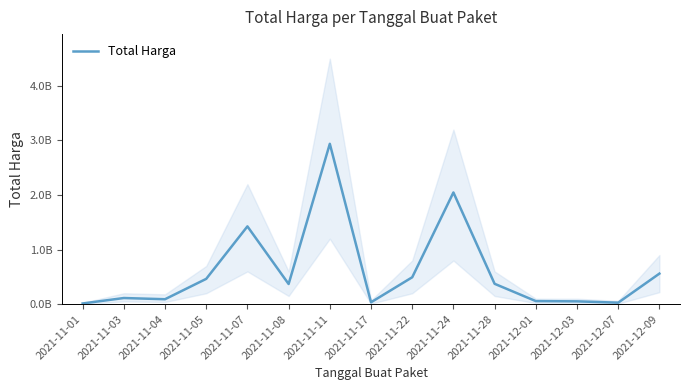

At which label is the value closest to 1475875370?

2021-11-07